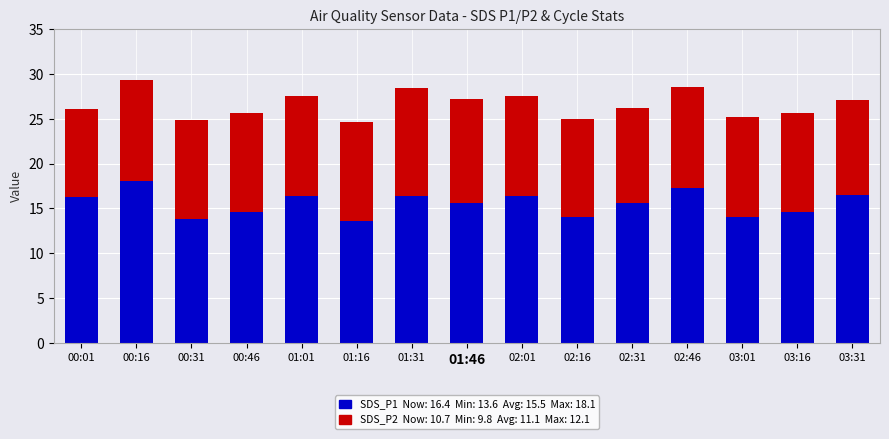

What is the total value across all series at 01:01?

27.6